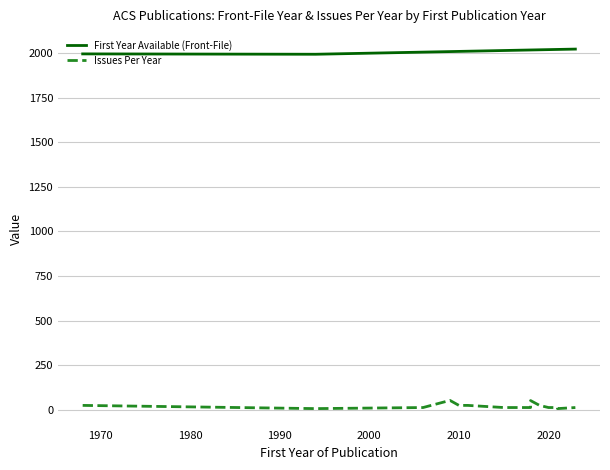

True or false: First Year Available (Front-File) and Issues Per Year cross at least once.

False